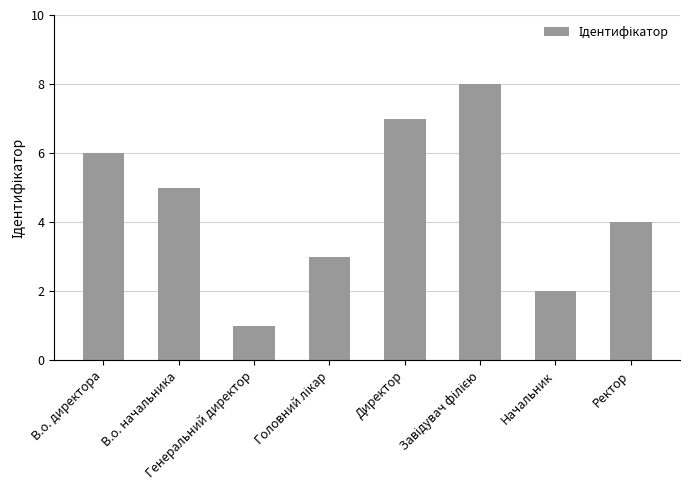

How many series are shown in this chart?

1